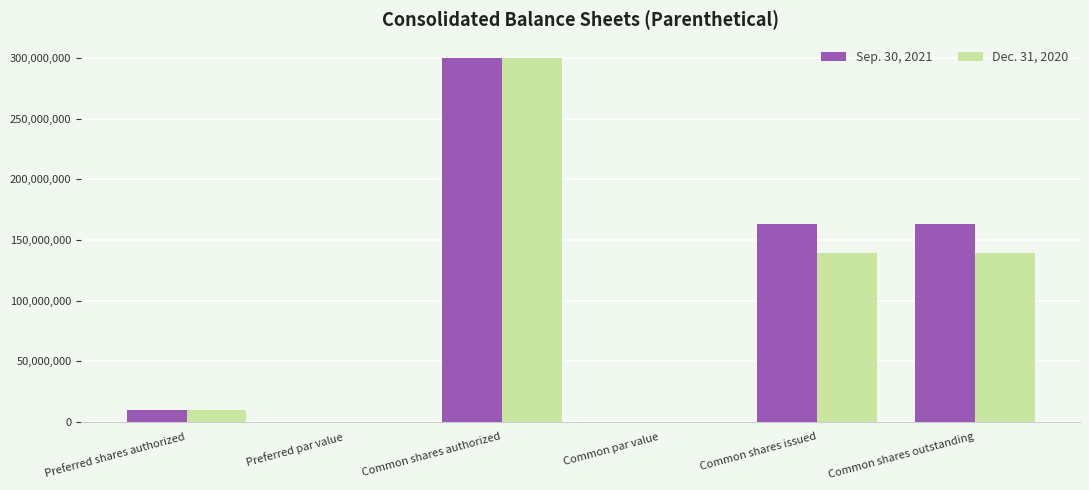

How many series are shown in this chart?

2